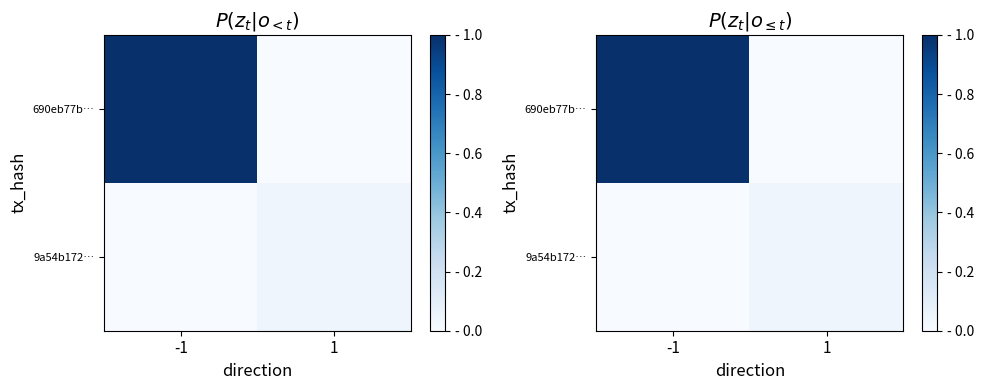

Which category has the lowest value in the 9a54b172… series?

-1